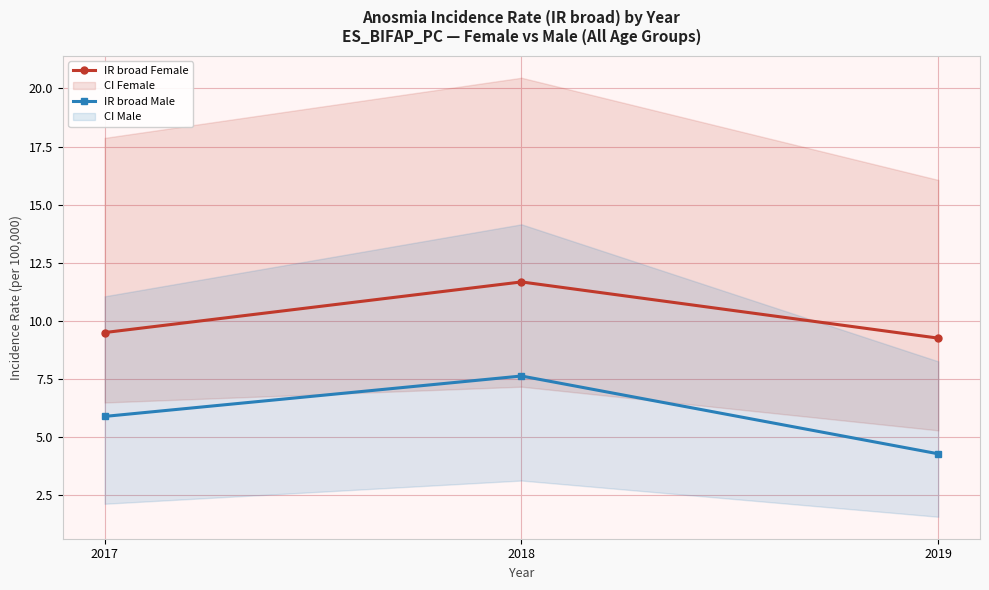

The IR broad Female series shows 9.5 at 2017. True or false?

True